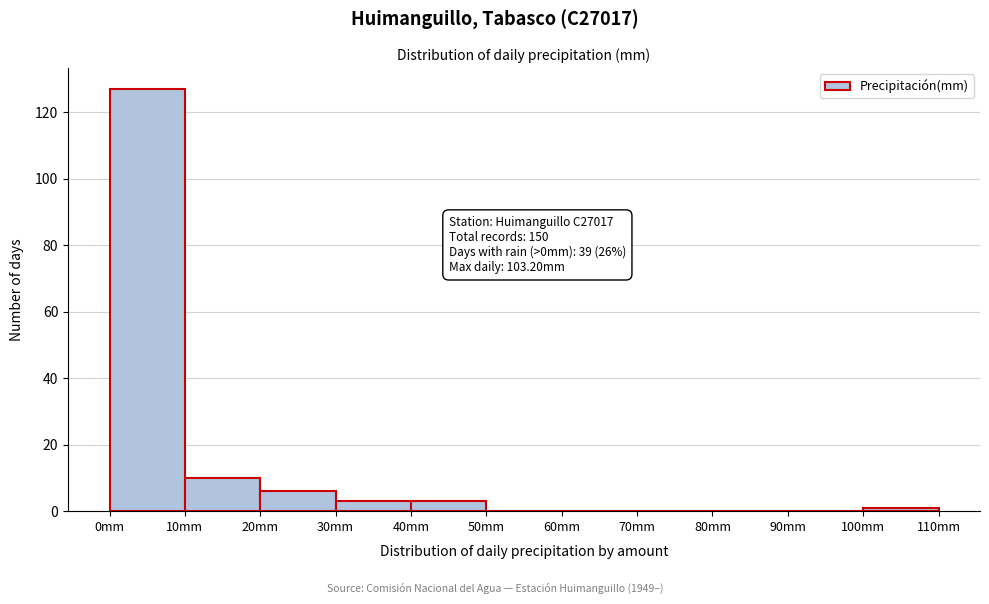

Over which range of the x-axis is the bar tallest?

0 to 10